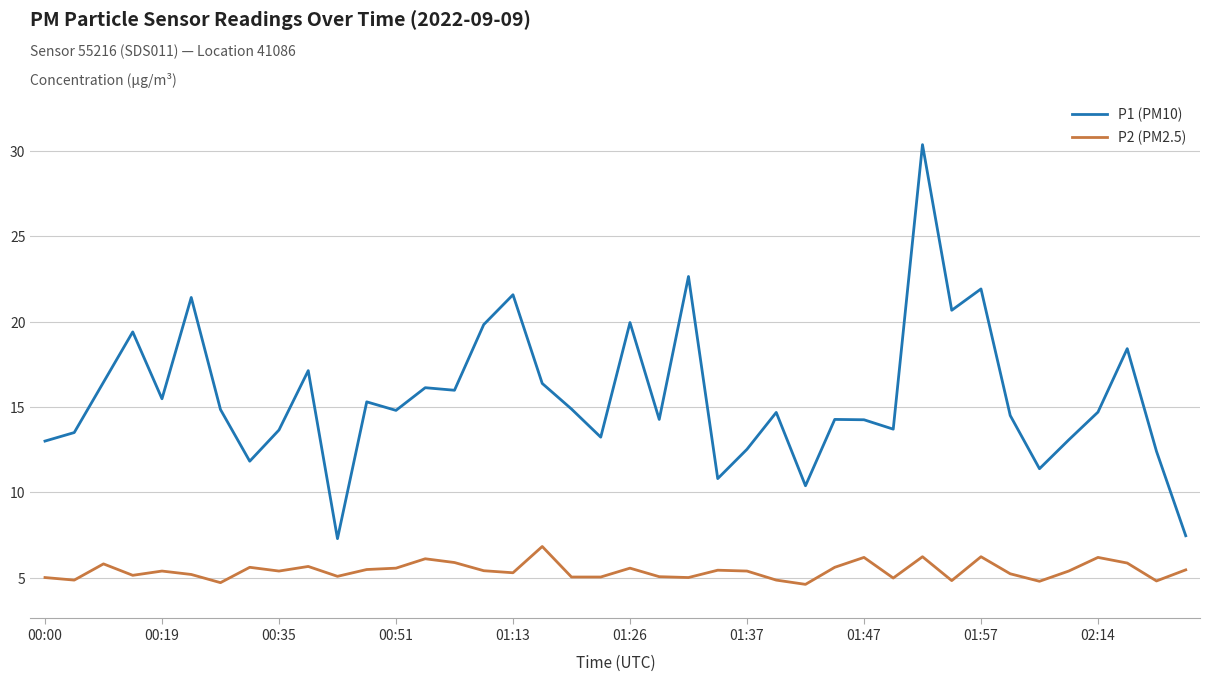

Which series has the largest range (max minus min)?

P1 (PM10)